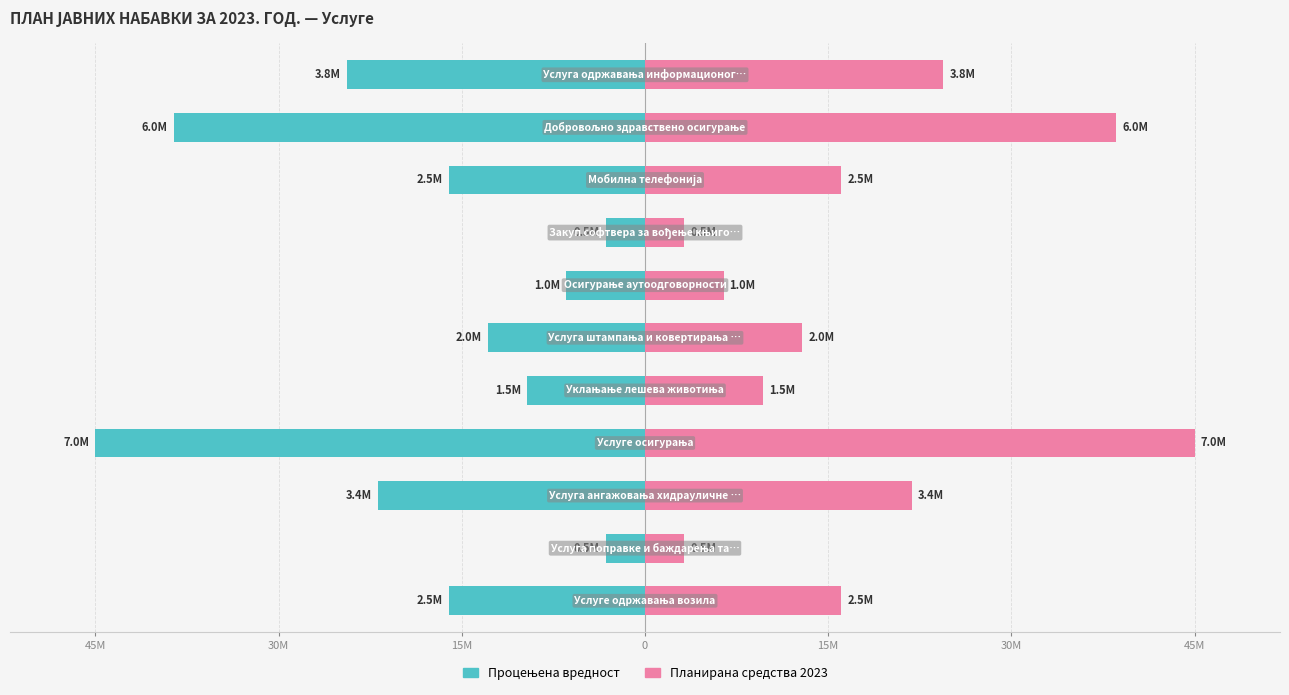

At 0, list the series in order from smallest to largest.

Процењена вредност, Планирана средства 2023